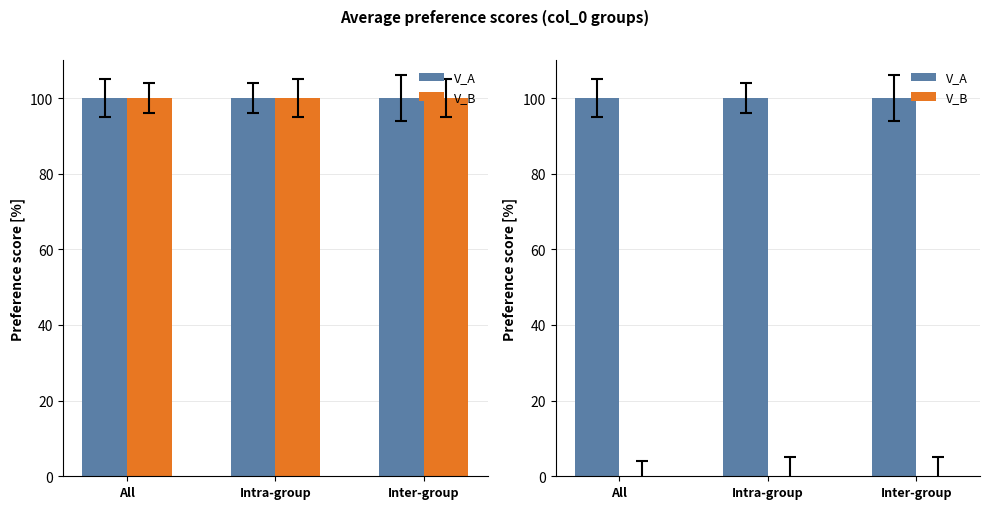

The value of V_A at Intra-group is 166.4. True or false?

False